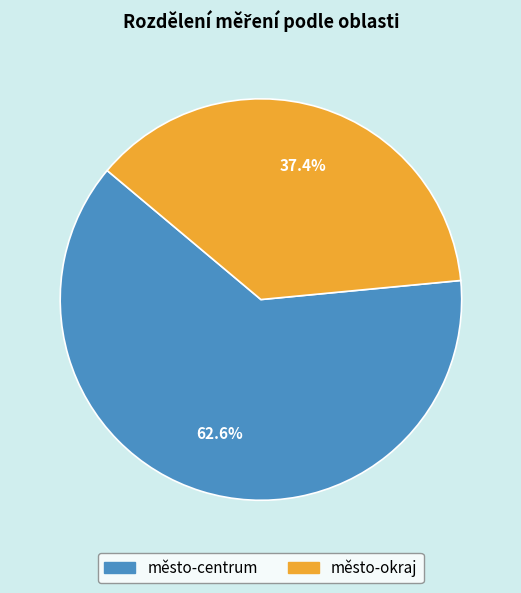

Count the number of slices in the pie.

2